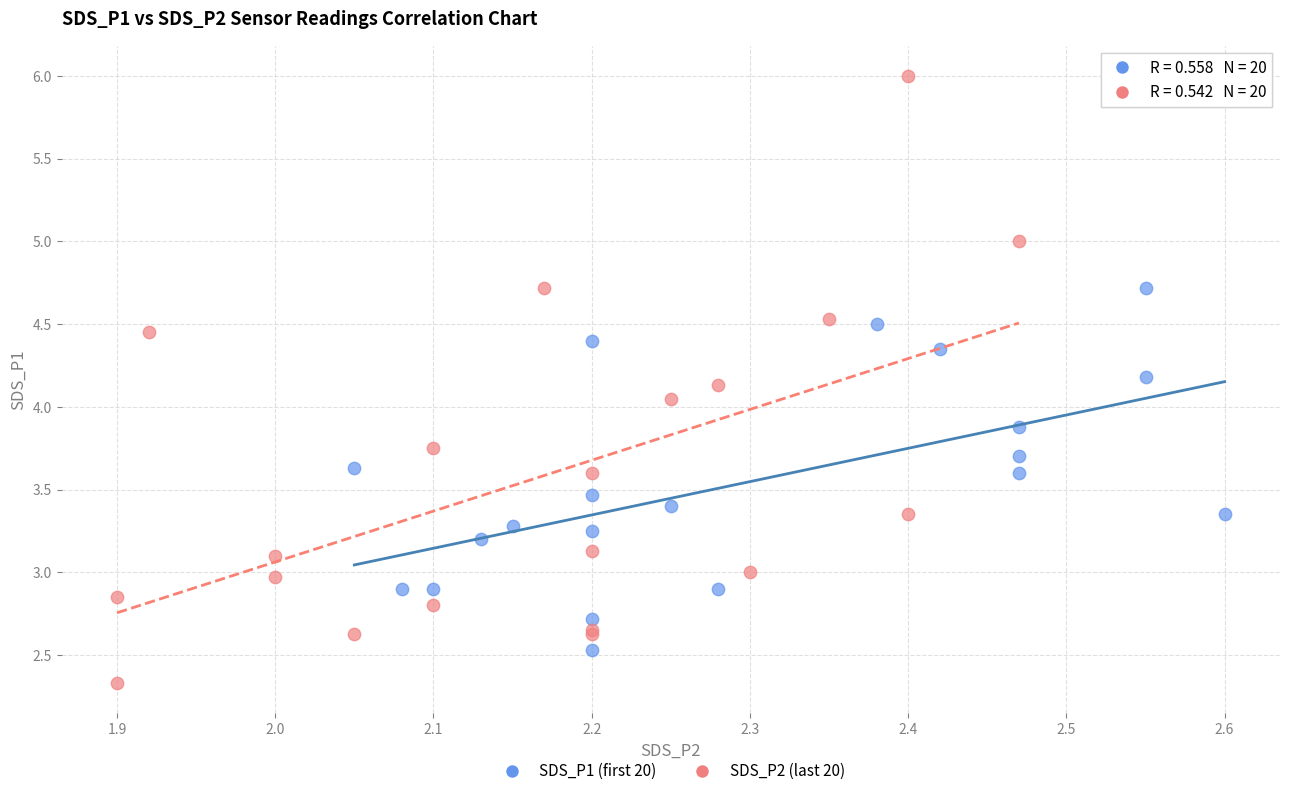

What are all the series names shown in the legend?

SDS_P1 (first 20), SDS_P2 (last 20)